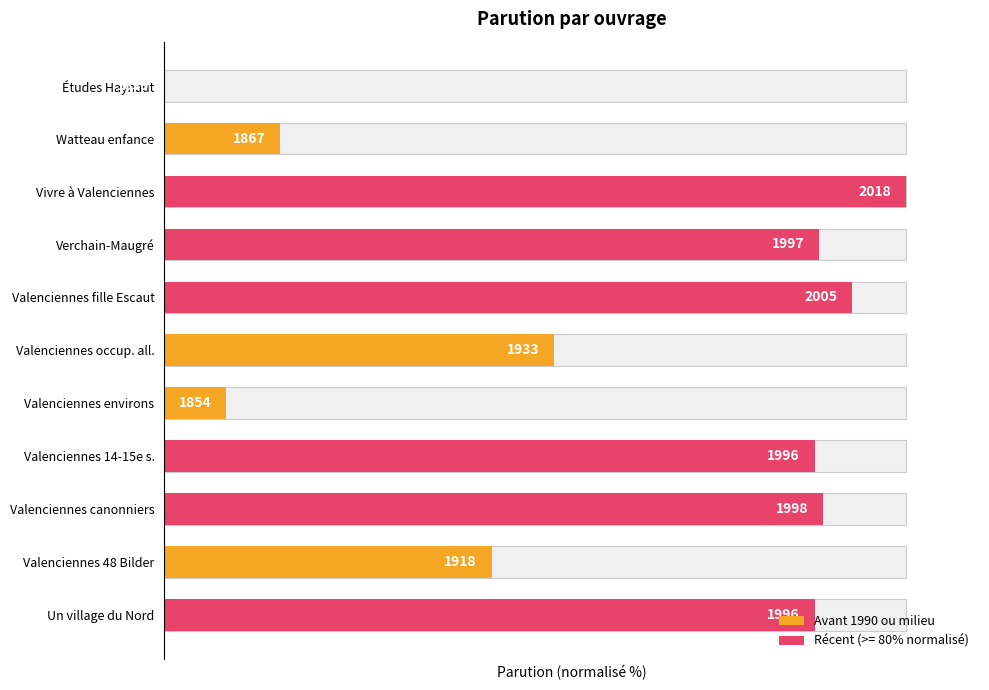

What is the sum of the values at Un village du Nord and Études Haynaut?

87.7